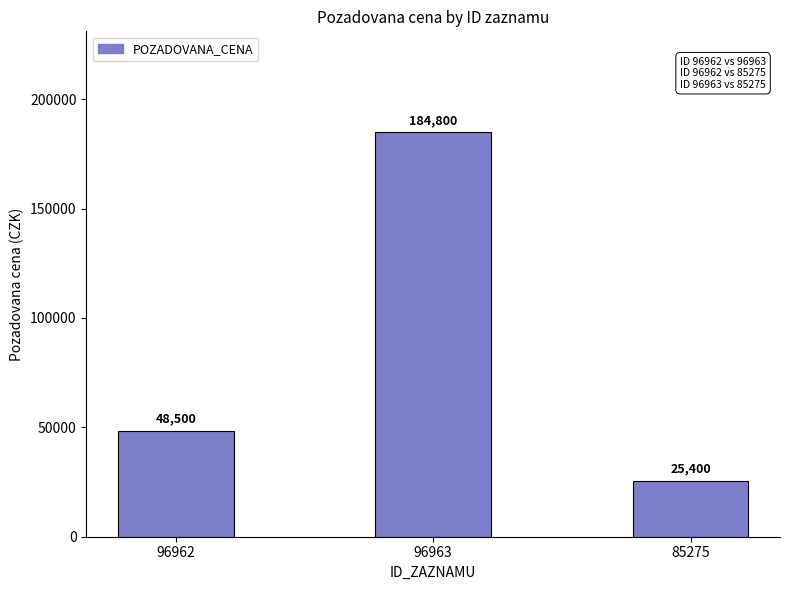

At which label is the value closest to 105100?

96962